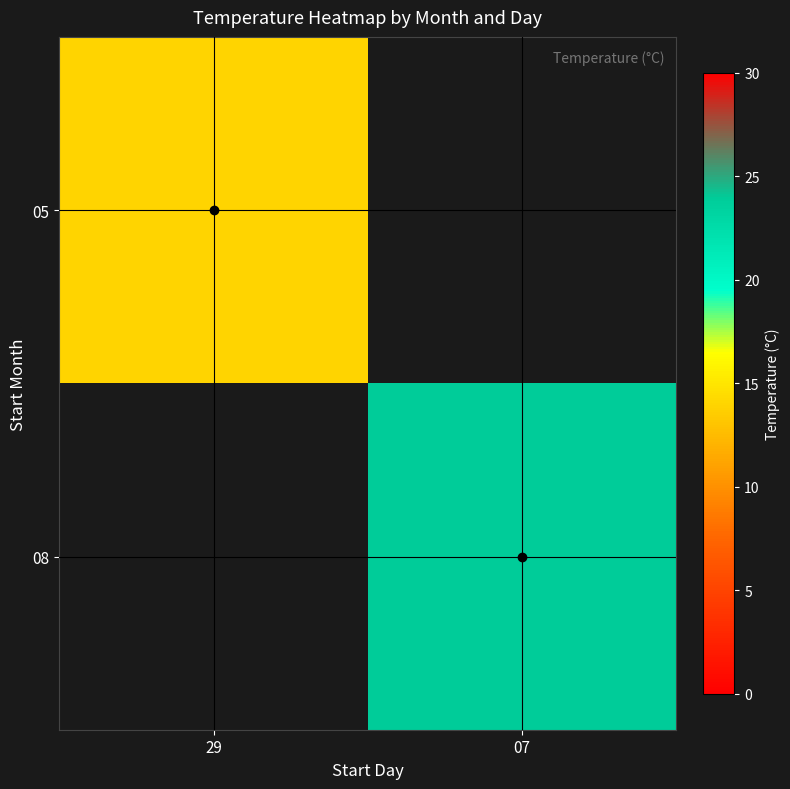

List the labels in order of 08 value, largest first.

29, 07